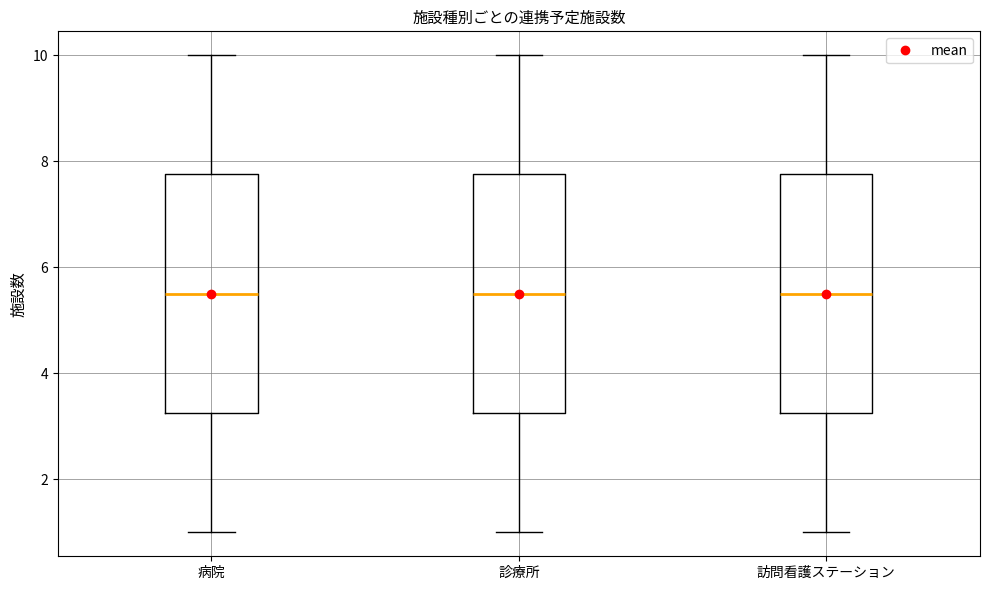

Where is the lower edge of the box for 診療所 on the y-axis? The values are not printed on the chart, so give them approximately, as read against the axis.

3.2